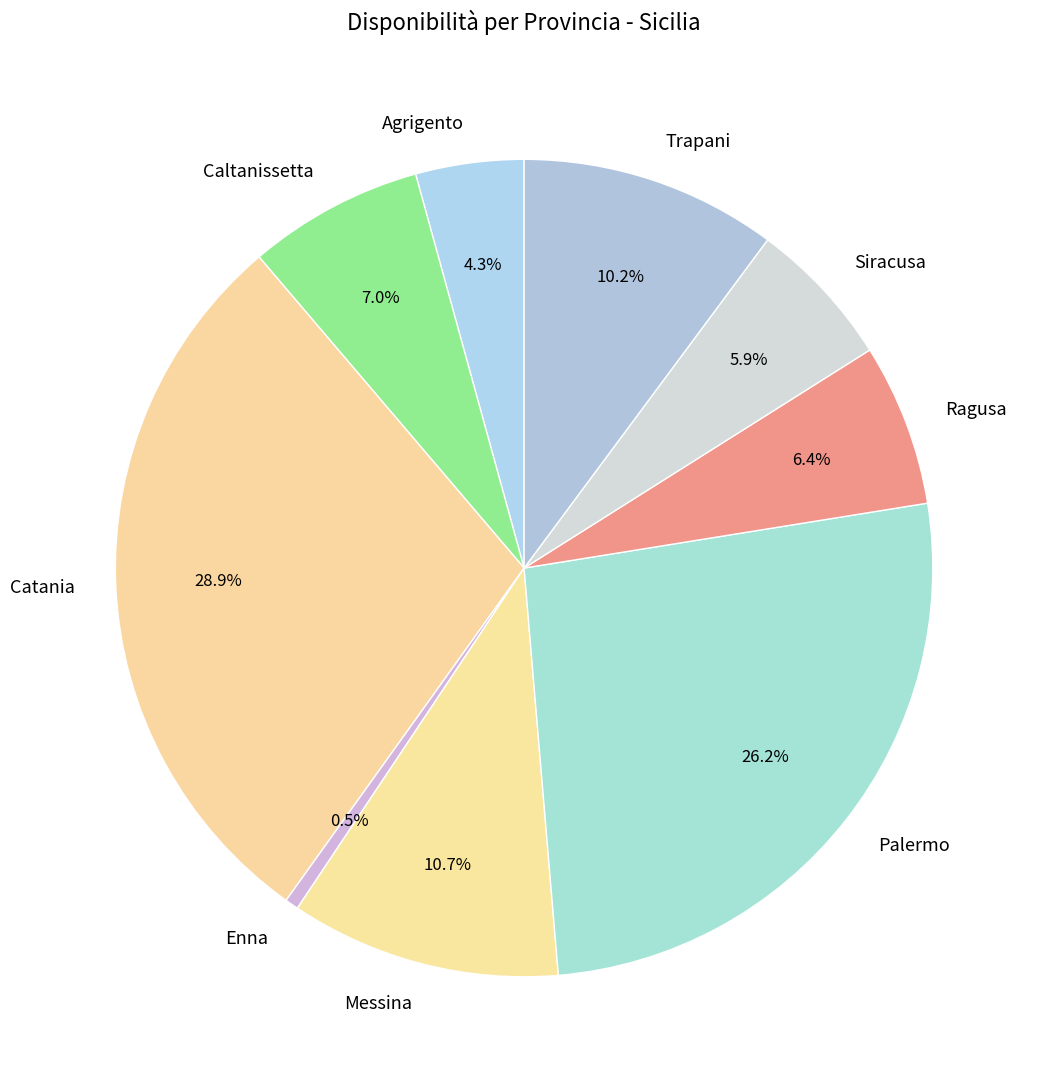

What is the largest slice in the pie chart?

Catania